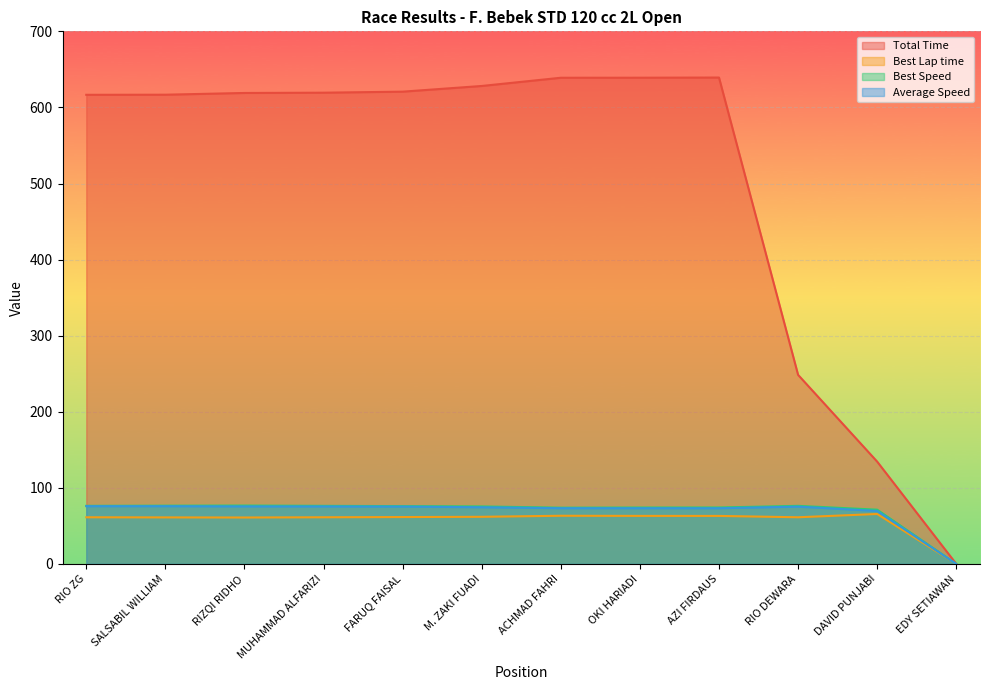

At how many categories does at least one series exceed 39?

11